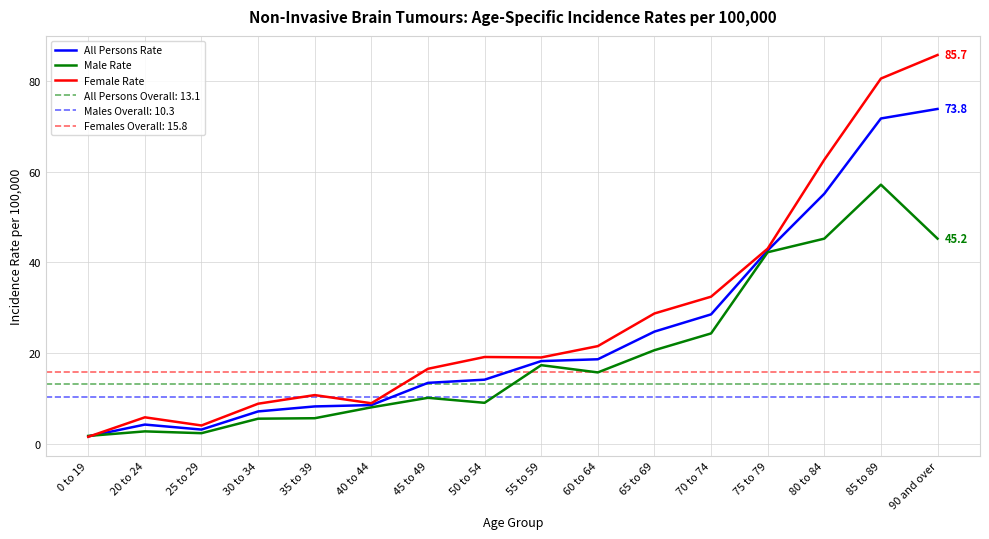

What is the difference between the maximum and second lowest values in the Male Rate series?

54.8